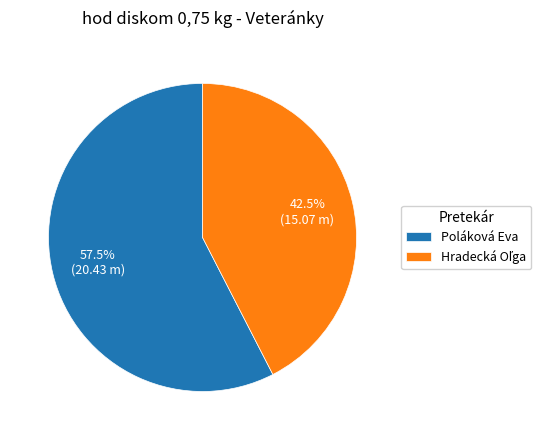

Which slice is the largest?

Poláková Eva